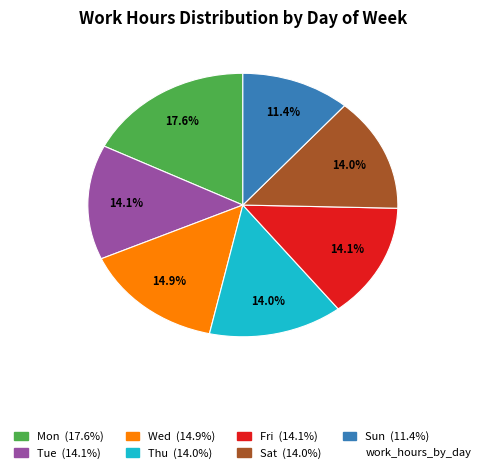

Does any single category account for the majority?

No